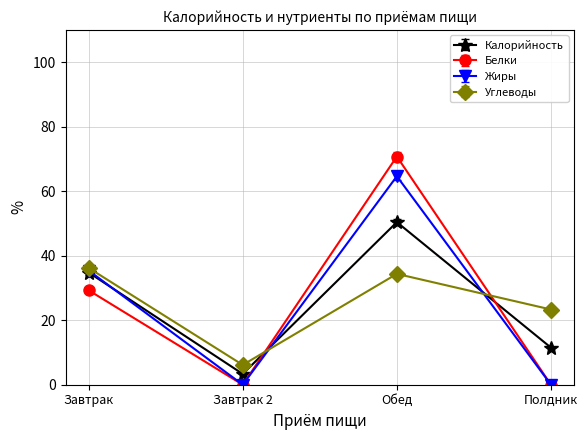

What is the maximum value for Жиры?

64.6